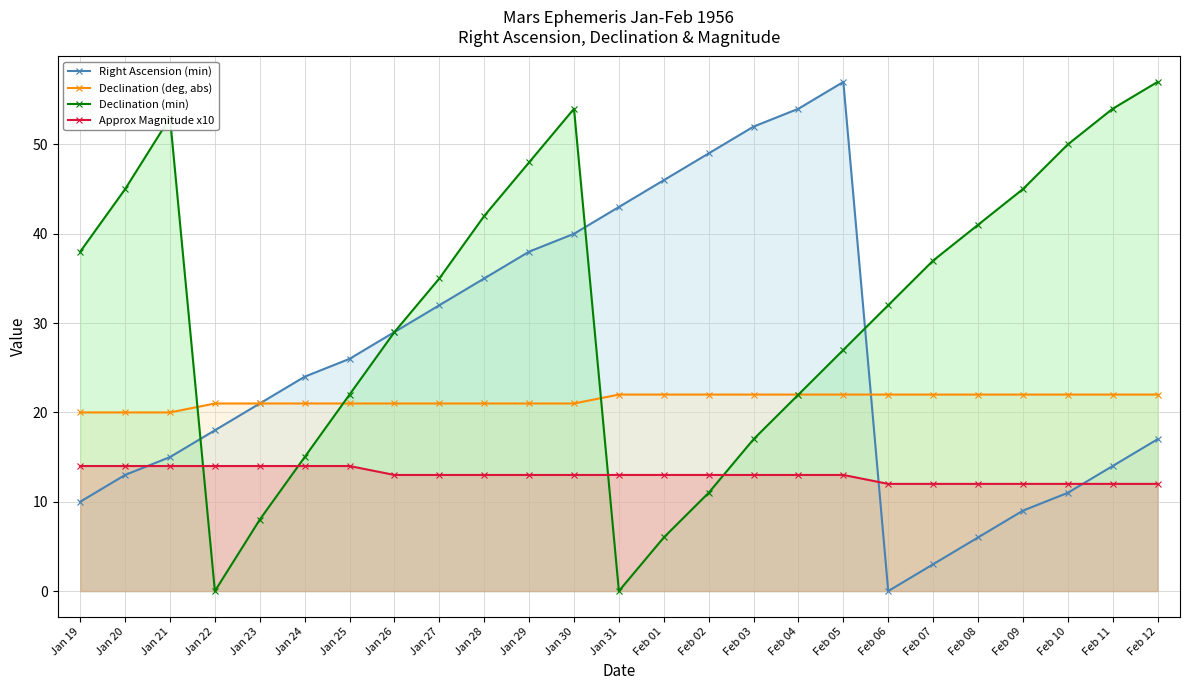

At how many categories does at least one series exceed 36?

18